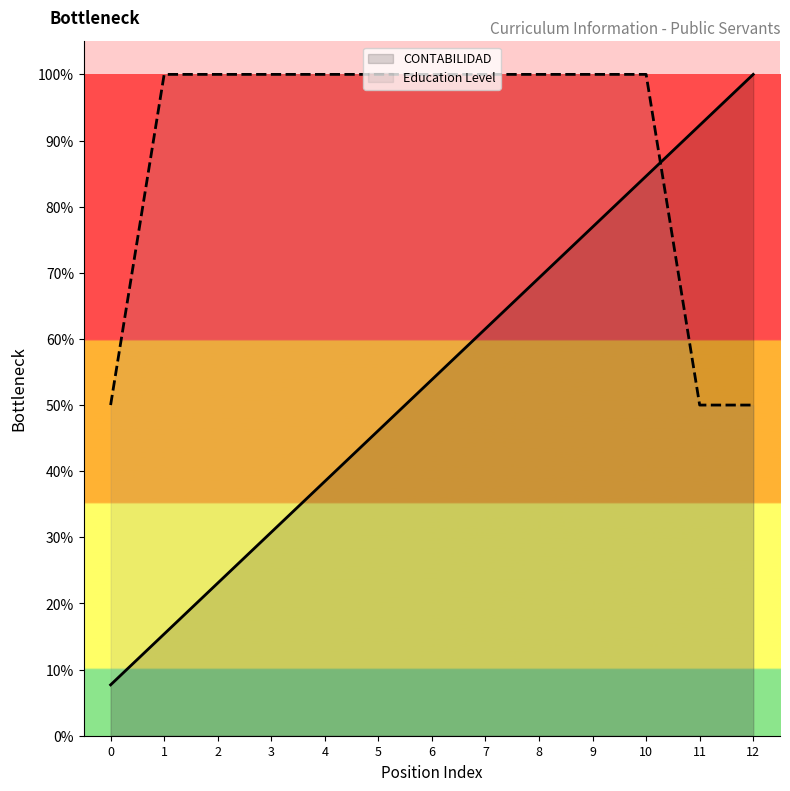

Which series has the largest range (max minus min)?

CONTABILIDAD